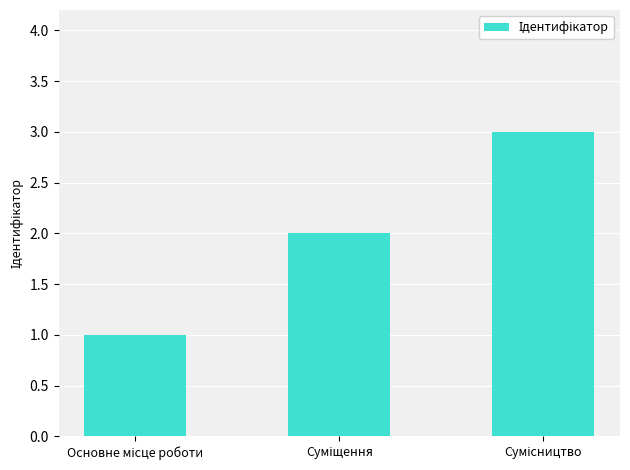

What is the sum of all values?

6